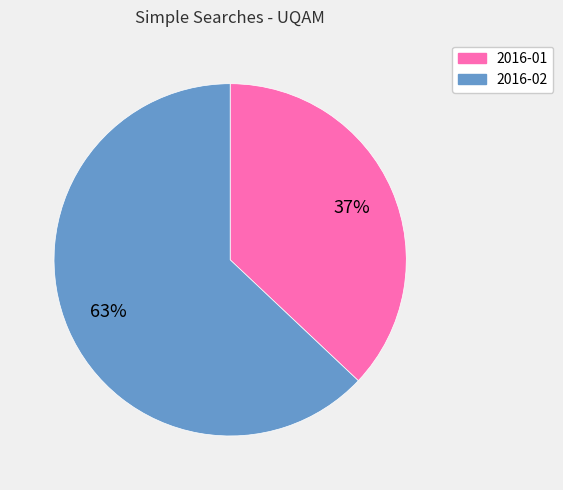

Approximately how many times larger is the value at 2016-02 compared to 2016-01?

1.7